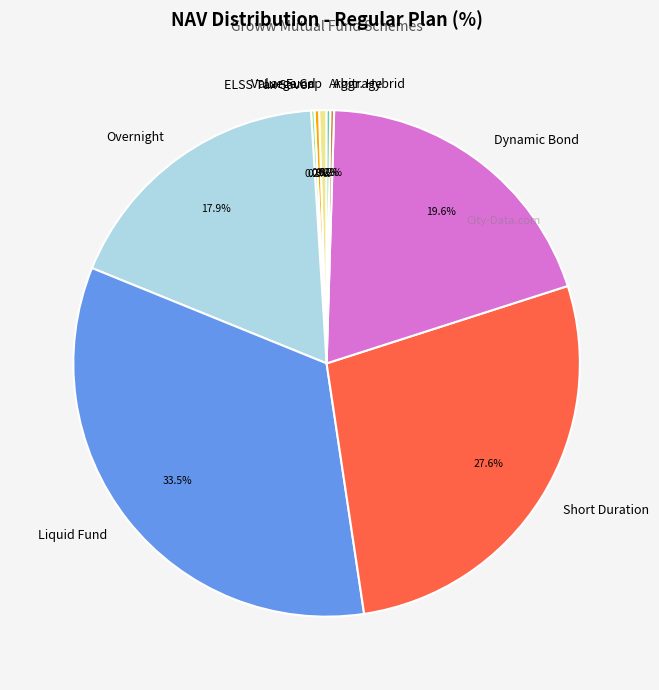

What portion of the pie excludes Liquid Fund?

66.5%